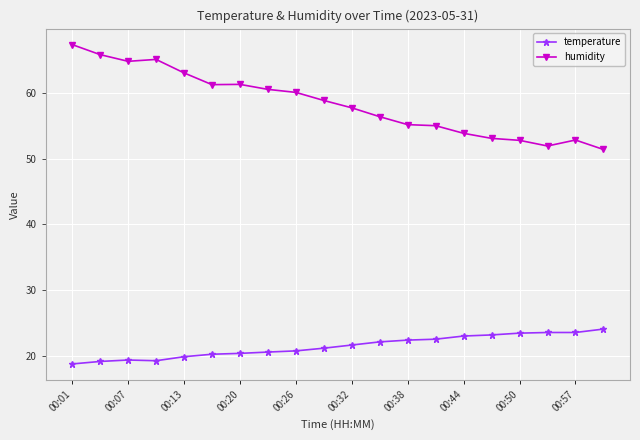

At how many categories does at least one series exceed 34?

20